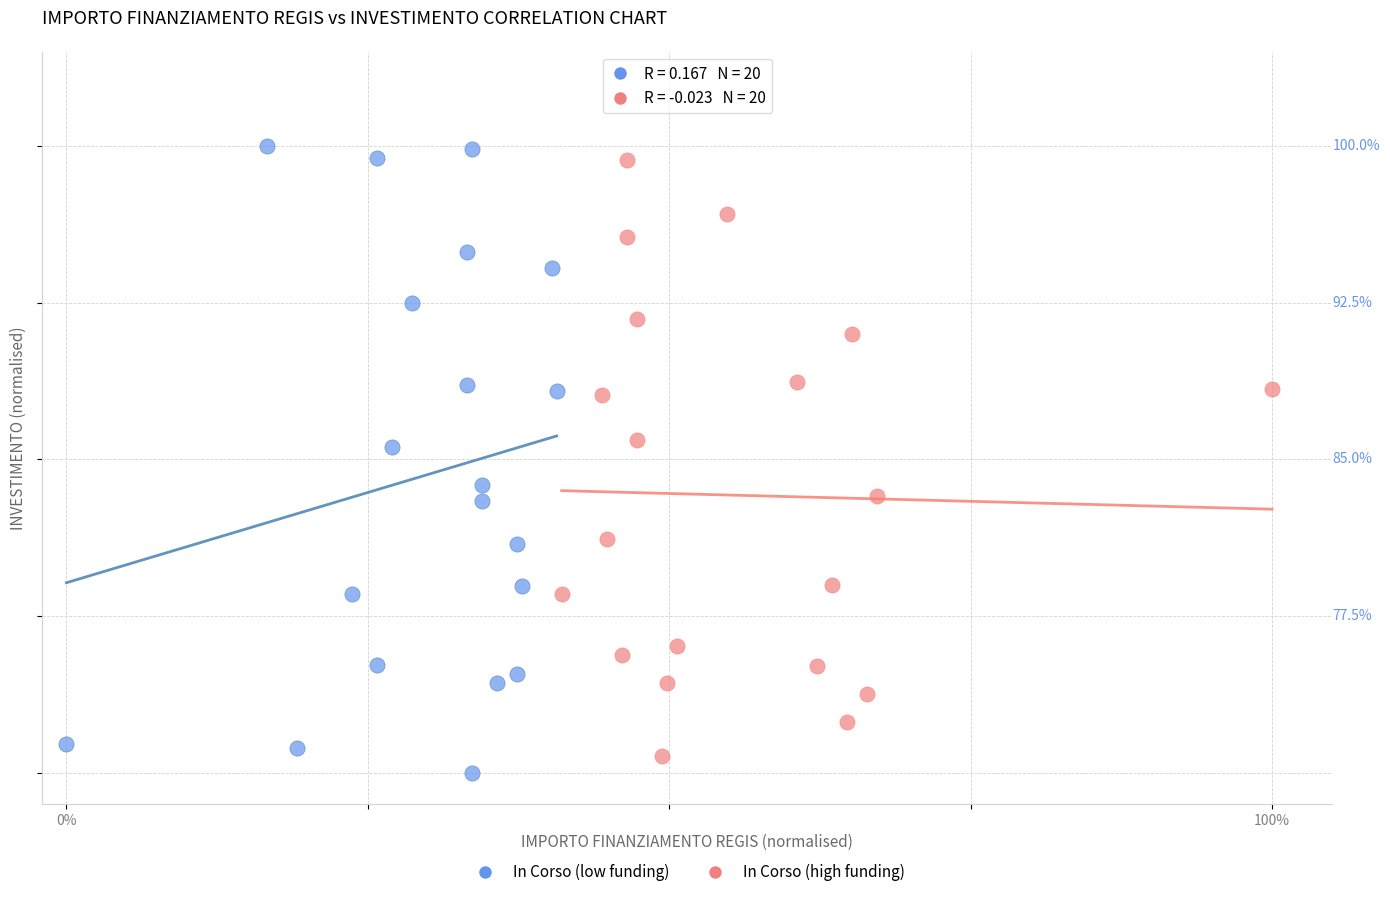

Which series reaches the minimum Y coordinate?

In Corso (low funding)